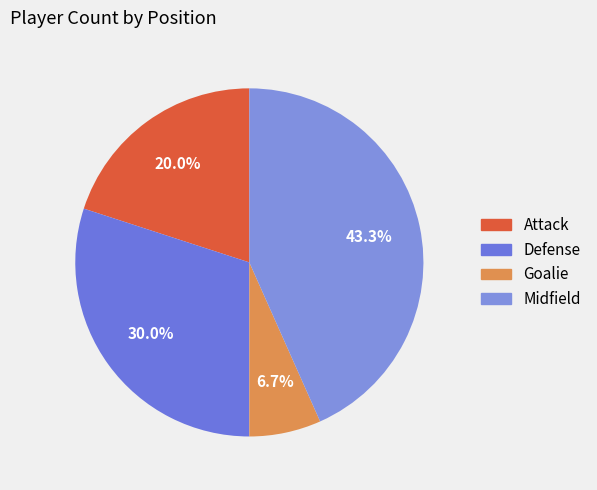

How many segments does this pie chart have?

4